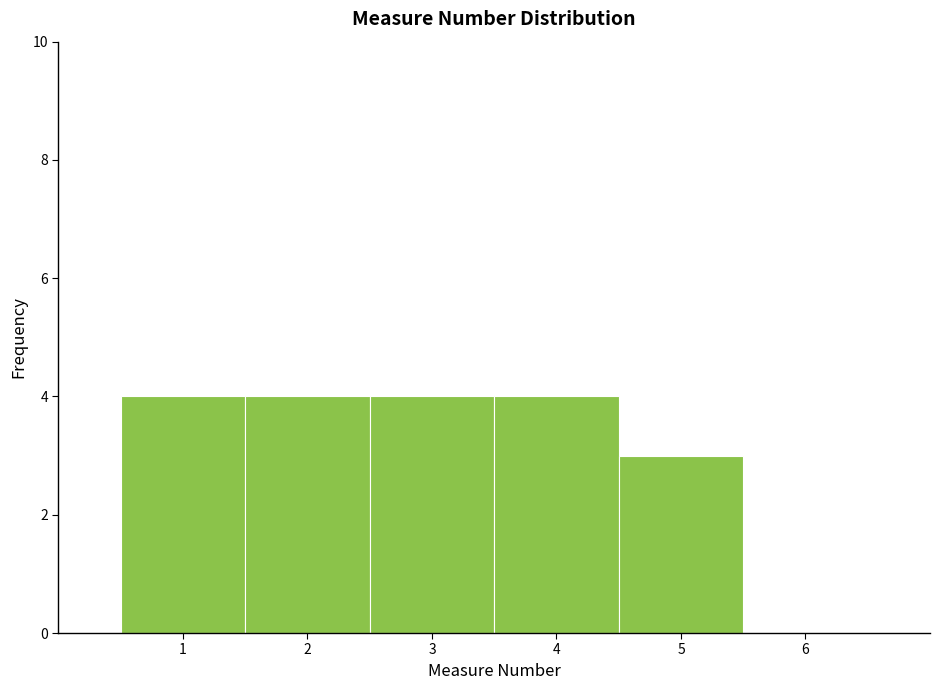

Reading left to right, transcribe this chart: for each bar, give the range it covers on the x-axis and its height. The values are not printed on the chart, so give them approximately, as read against the axis.

0.5 to 1.5: 4
1.5 to 2.5: 4
2.5 to 3.5: 4
3.5 to 4.5: 4
4.5 to 5.5: 3
5.5 to 6.5: 0